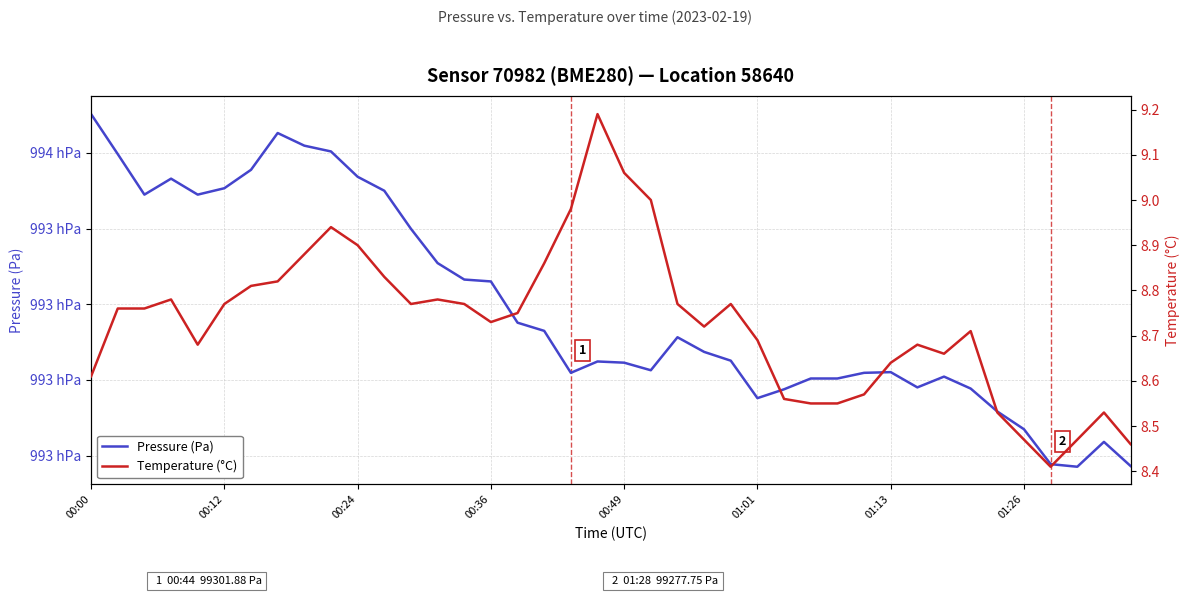

Between 20 and 33, which is larger?

20